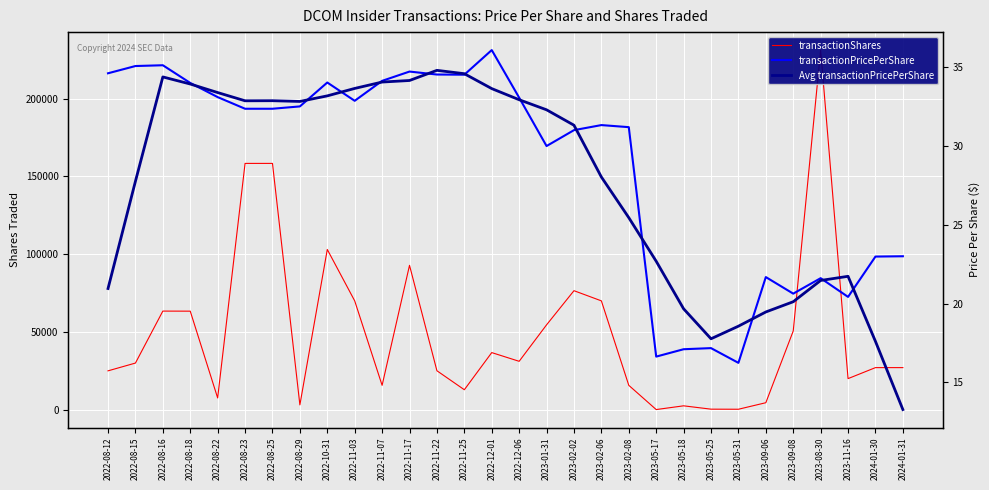

Which has a higher value, 2023-02-06 or 2023-11-16?

2023-02-06